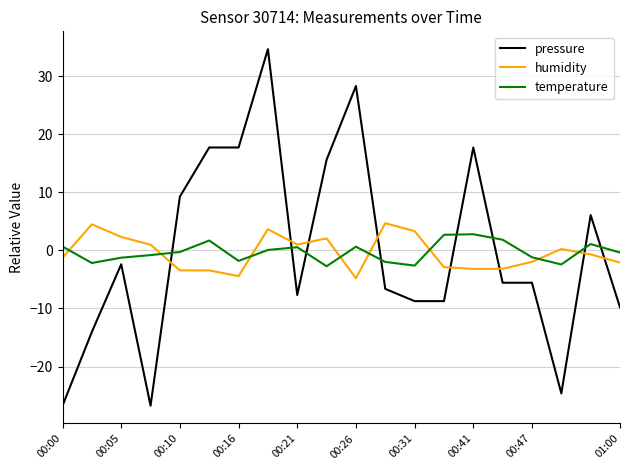

True or false: temperature and pressure intersect in this chart.

True